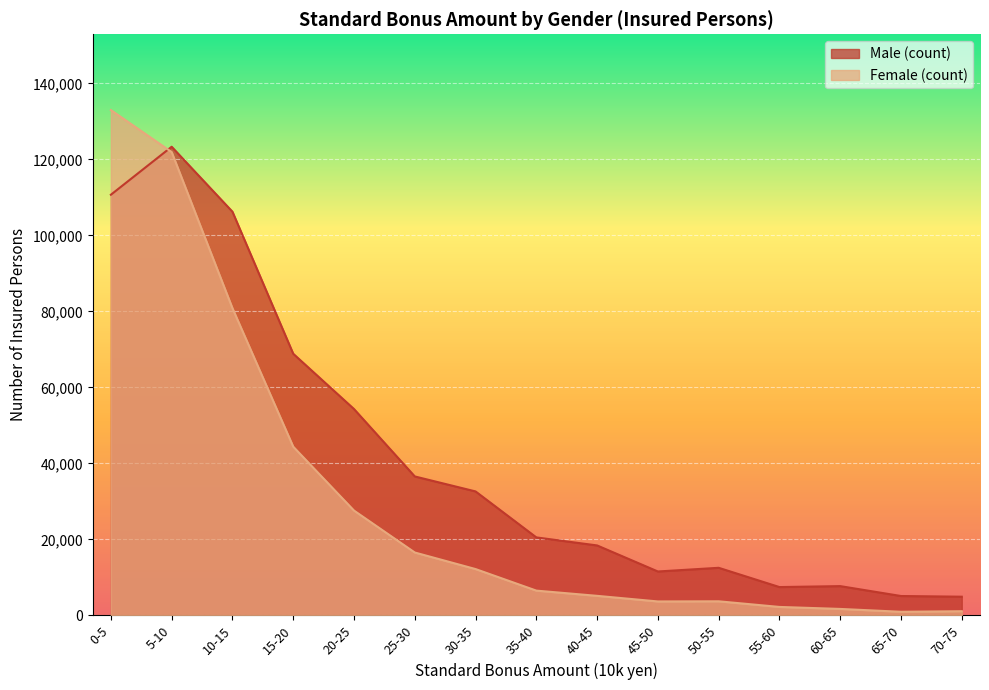

At how many categories does at least one series exceed 15887?

9